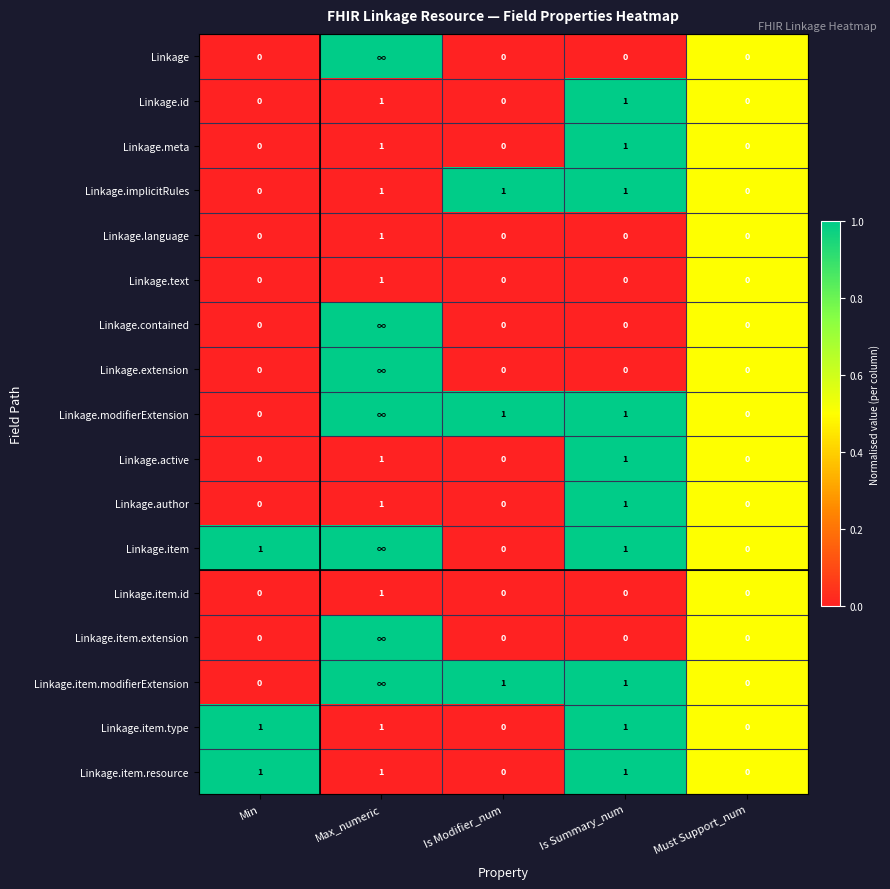

How many positive values does the Linkage.item.id series have?

1